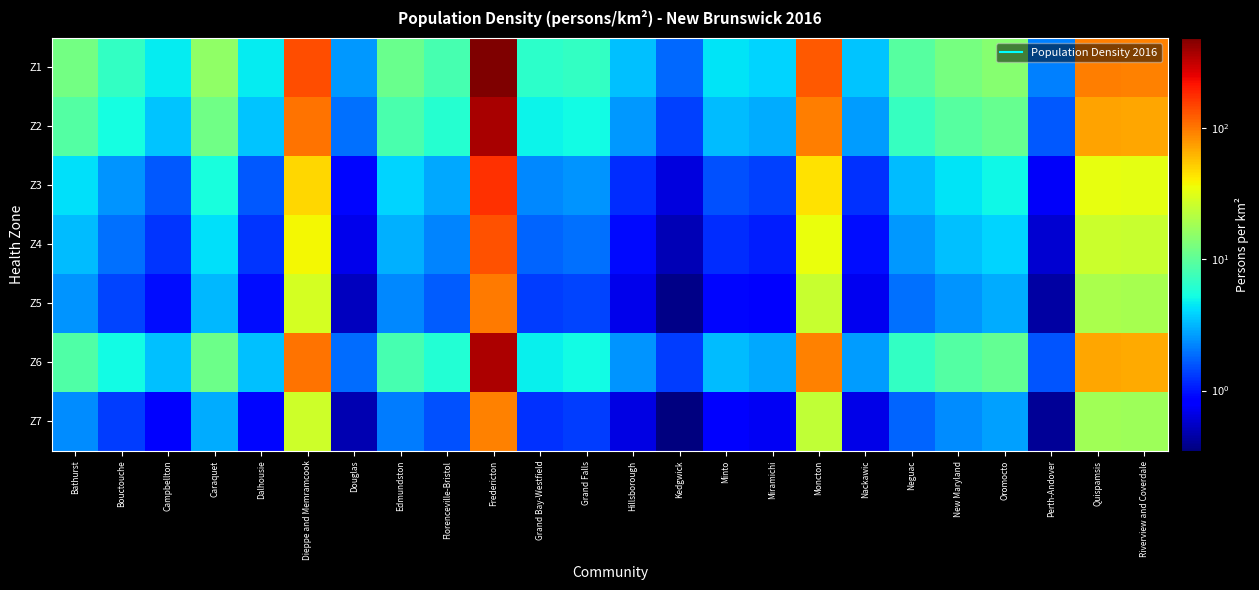

Reading right to left, extract all data points from this chart.

Z1: Riverview and Coverdale=92.6	Quispamsis=94.5	Perth-Andover=2.1	Oromocto=14.3	New Maryland=12.3	Neguac=9.3	Nackawic=3.5	Moncton=124.9	Miramichi=3.9	Minto=4.4	Kedgwick=1.8	Hillsborough=3.4	Grand Falls=6.9	Grand Bay-Westfield=6.5	Fredericton=484.1	Florenceville-Bristol=8.1	Edmundston=11.1	Douglas=2.5	Dieppe and Memramcook=138.7	Dalhousie=4.6	Caraquet=15.6	Campbellton=4.6	Bouctouche=7.0	Bathurst=12.2
Z2: Riverview and Coverdale=69.9	Quispamsis=71.3	Perth-Andover=1.6	Oromocto=10.8	New Maryland=9.3	Neguac=7.0	Nackawic=2.7	Moncton=94.3	Miramichi=2.9	Minto=3.3	Kedgwick=1.4	Hillsborough=2.6	Grand Falls=5.2	Grand Bay-Westfield=4.9	Fredericton=365.6	Florenceville-Bristol=6.1	Edmundston=8.4	Douglas=1.9	Dieppe and Memramcook=104.8	Dalhousie=3.5	Caraquet=11.8	Campbellton=3.5	Bouctouche=5.3	Bathurst=9.2
Z3: Riverview and Coverdale=32.6	Quispamsis=33.3	Perth-Andover=0.8	Oromocto=5.0	New Maryland=4.3	Neguac=3.3	Nackawic=1.2	Moncton=44.0	Miramichi=1.4	Minto=1.6	Kedgwick=0.6	Hillsborough=1.2	Grand Falls=2.4	Grand Bay-Westfield=2.3	Fredericton=170.6	Florenceville-Bristol=2.8	Edmundston=3.9	Douglas=0.9	Dieppe and Memramcook=48.9	Dalhousie=1.6	Caraquet=5.5	Campbellton=1.6	Bouctouche=2.4	Bathurst=4.3
Z4: Riverview and Coverdale=25.3	Quispamsis=25.8	Perth-Andover=0.6	Oromocto=3.9	New Maryland=3.4	Neguac=2.5	Nackawic=1.0	Moncton=34.1	Miramichi=1.1	Minto=1.2	Kedgwick=0.5	Hillsborough=0.9	Grand Falls=1.9	Grand Bay-Westfield=1.8	Fredericton=132.2	Florenceville-Bristol=2.2	Edmundston=3.0	Douglas=0.7	Dieppe and Memramcook=37.9	Dalhousie=1.3	Caraquet=4.2	Campbellton=1.3	Bouctouche=1.9	Bathurst=3.3
Z5: Riverview and Coverdale=18.9	Quispamsis=19.3	Perth-Andover=0.4	Oromocto=2.9	New Maryland=2.5	Neguac=1.9	Nackawic=0.7	Moncton=25.5	Miramichi=0.8	Minto=0.9	Kedgwick=0.4	Hillsborough=0.7	Grand Falls=1.4	Grand Bay-Westfield=1.3	Fredericton=99.0	Florenceville-Bristol=1.7	Edmundston=2.3	Douglas=0.5	Dieppe and Memramcook=28.4	Dalhousie=0.9	Caraquet=3.2	Campbellton=0.9	Bouctouche=1.4	Bathurst=2.5
Z6: Riverview and Coverdale=68.2	Quispamsis=69.6	Perth-Andover=1.6	Oromocto=10.5	New Maryland=9.1	Neguac=6.9	Nackawic=2.6	Moncton=92.0	Miramichi=2.9	Minto=3.2	Kedgwick=1.3	Hillsborough=2.5	Grand Falls=5.1	Grand Bay-Westfield=4.8	Fredericton=356.7	Florenceville-Bristol=6.0	Edmundston=8.2	Douglas=1.9	Dieppe and Memramcook=102.2	Dalhousie=3.4	Caraquet=11.5	Campbellton=3.4	Bouctouche=5.1	Bathurst=9.0
Z7: Riverview and Coverdale=17.7	Quispamsis=18.0	Perth-Andover=0.4	Oromocto=2.7	New Maryland=2.3	Neguac=1.8	Nackawic=0.7	Moncton=23.8	Miramichi=0.7	Minto=0.8	Kedgwick=0.3	Hillsborough=0.6	Grand Falls=1.3	Grand Bay-Westfield=1.2	Fredericton=92.3	Florenceville-Bristol=1.5	Edmundston=2.1	Douglas=0.5	Dieppe and Memramcook=26.5	Dalhousie=0.9	Caraquet=3.0	Campbellton=0.9	Bouctouche=1.3	Bathurst=2.3